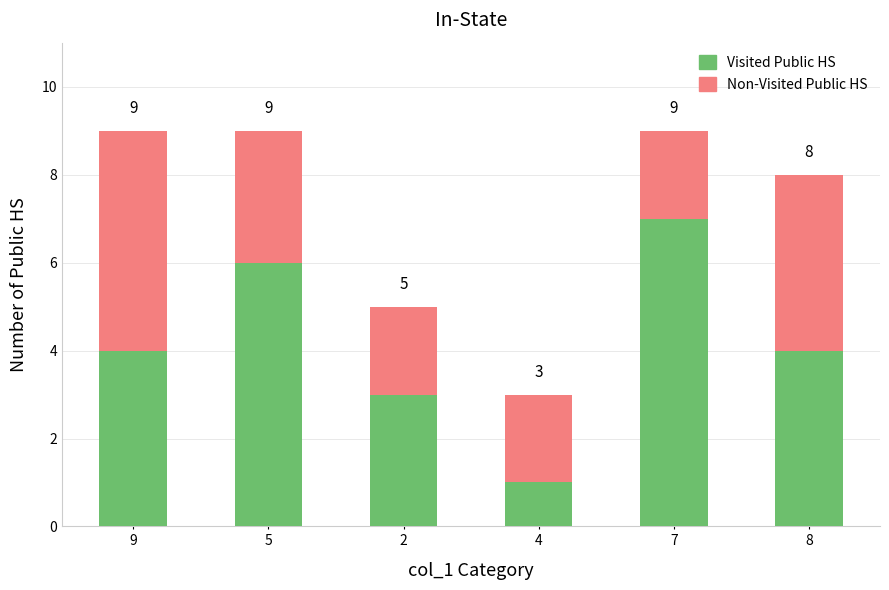

Does the chart contain stacked bars?

Yes